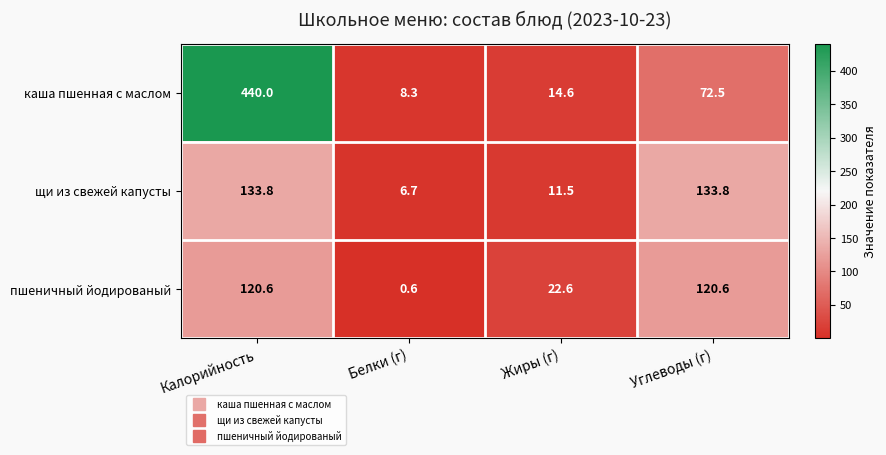

Reading right to left, transcribe all the data shown in this chart.

каша пшенная с маслом: Углеводы (г)=72.5	Жиры (г)=14.6	Белки (г)=8.3	Калорийность=440.0
щи из свежей капусты: Углеводы (г)=133.8	Жиры (г)=11.5	Белки (г)=6.7	Калорийность=133.8
пшеничный йодированый: Углеводы (г)=120.6	Жиры (г)=22.6	Белки (г)=0.6	Калорийность=120.6